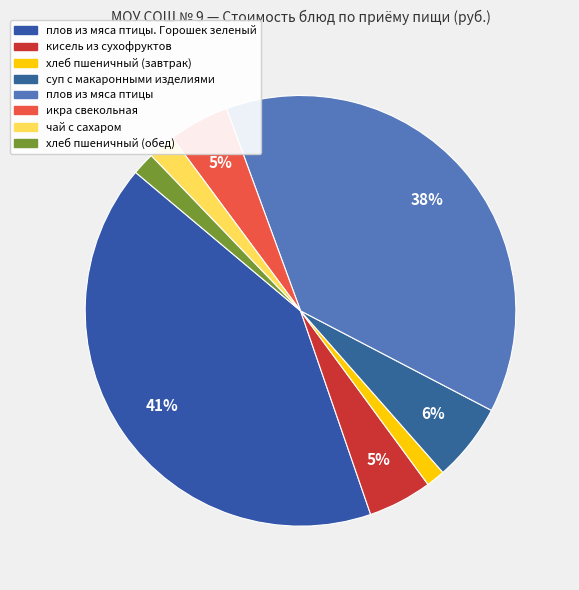

Rank the categories by value from highest to lowest.

плов из мяса птицы. Горошек зеленый, плов из мяса птицы, суп с макаронными изделиями, кисель из сухофруктов, икра свекольная, чай с сахаром, хлеб пшеничный (обед), хлеб пшеничный (завтрак)